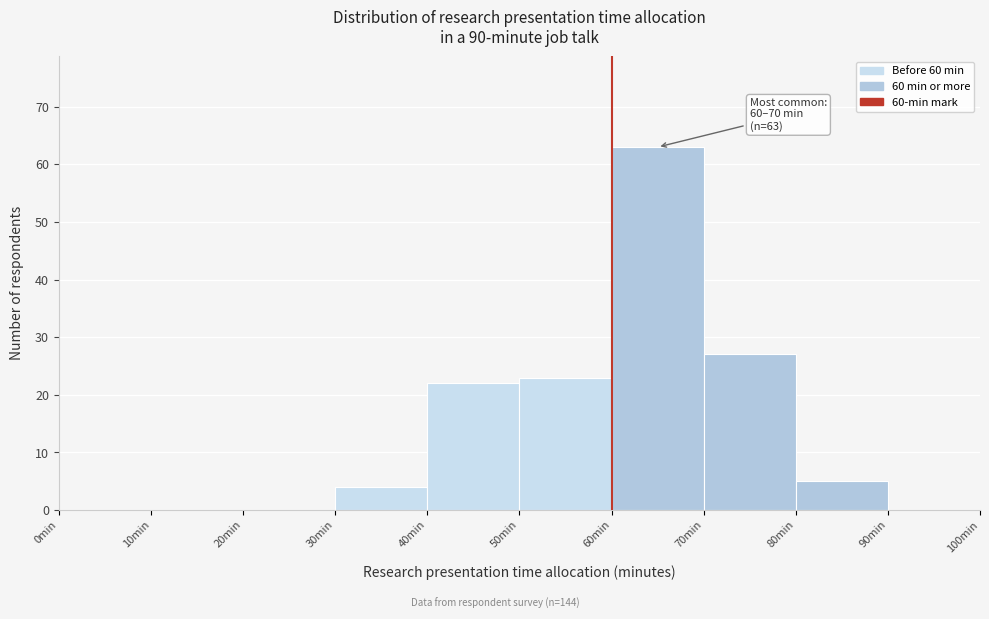

Which range on the x-axis has the tallest bar?

60 to 70